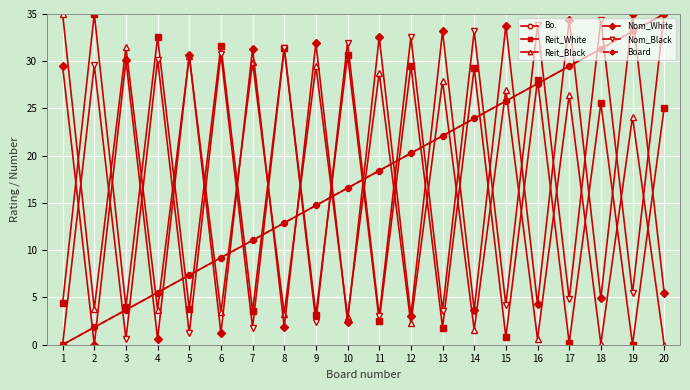

At which label does Nom_White reach its peak?

19